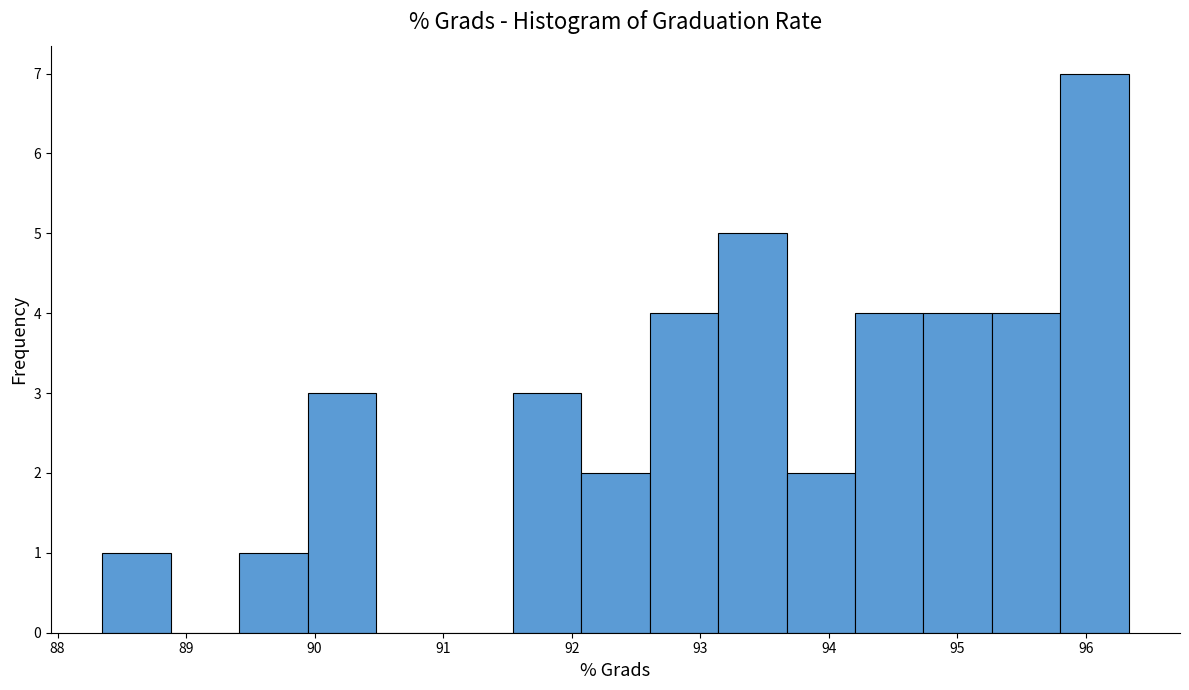

What is the height of the bar covering 89.4 to 89.9 on the x-axis? Neither the bar edges nor the heights are printed on the chart, so give them approximately, as read against the axes.

1